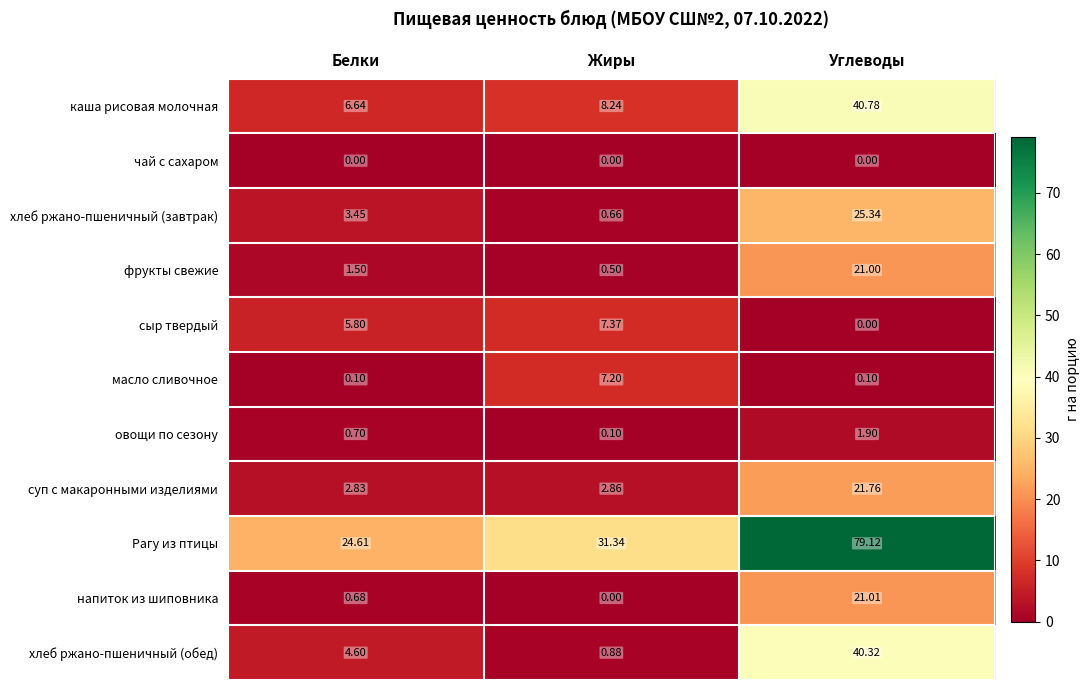

Rank the categories by Рагу из птицы value from highest to lowest.

Углеводы, Жиры, Белки